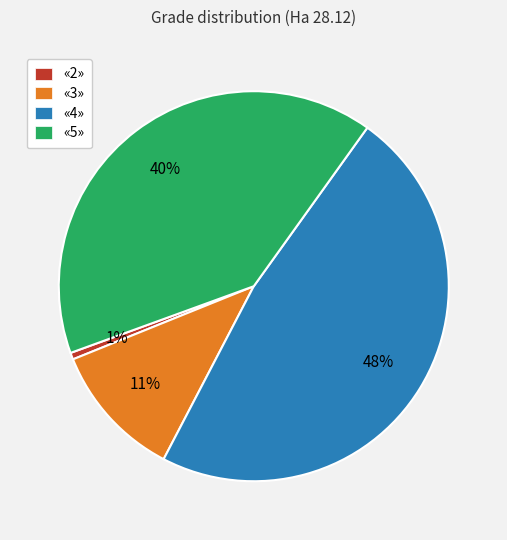

What percentage is the «4» slice, to the nearest percent?

48%